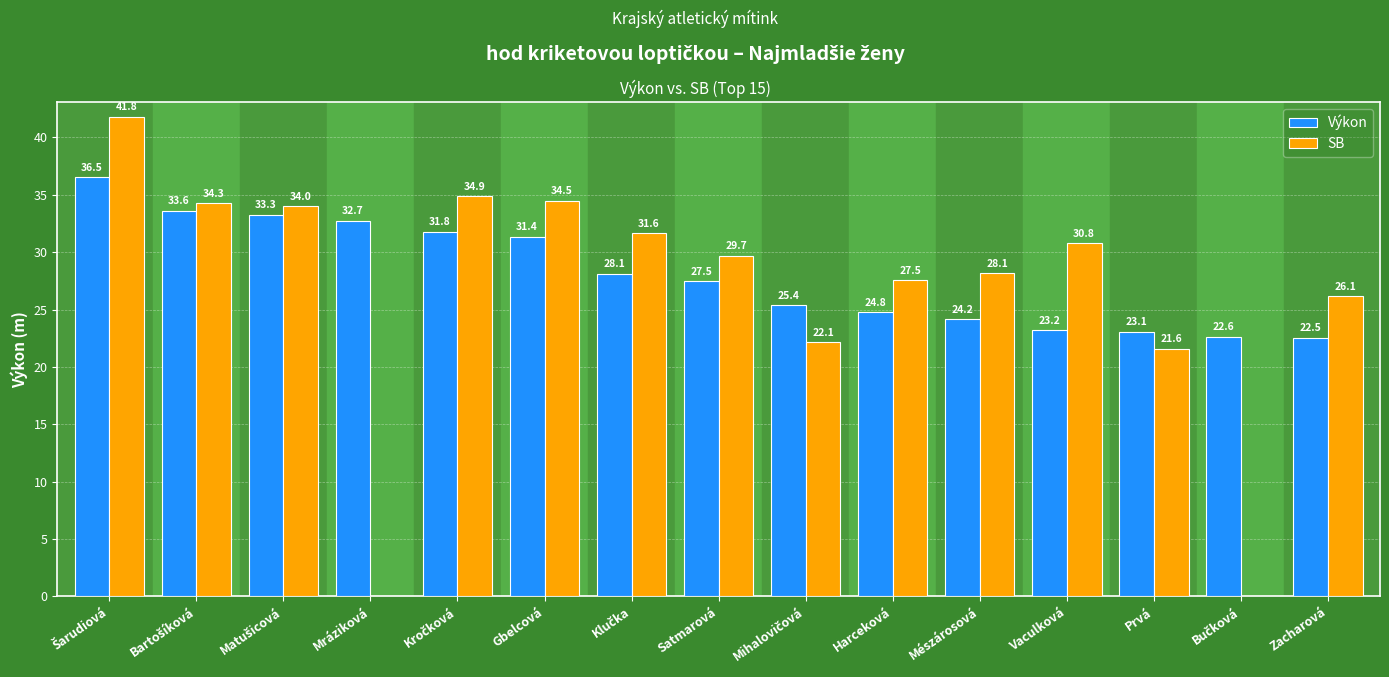

The value of Výkon at Harceková is 15.8. True or false?

False